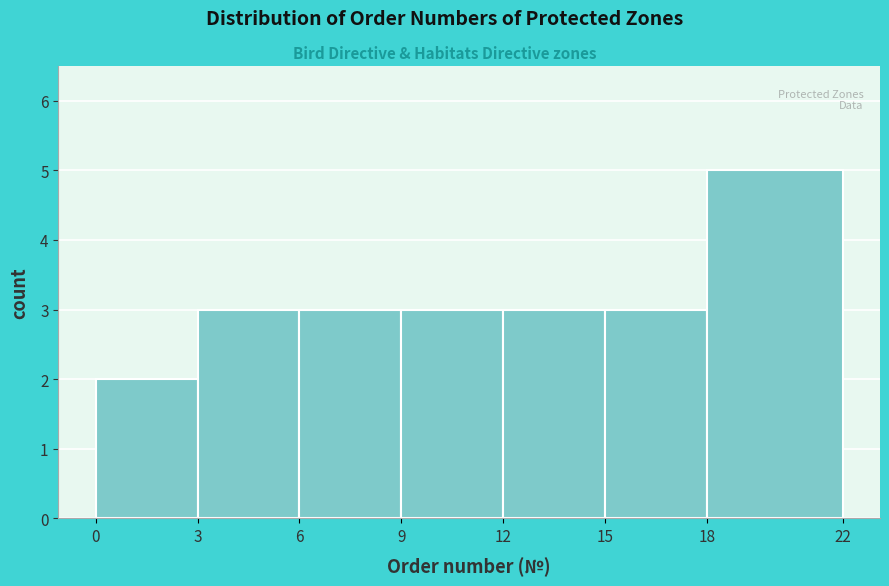

Reading left to right, list every bar in this chart as the range it spans on the x-axis followed by its height. The values are not printed on the chart, so give them approximately, as read against the axis.

0 to 3: 2
3 to 6: 3
6 to 9: 3
9 to 12: 3
12 to 15: 3
15 to 18: 3
18 to 22: 5